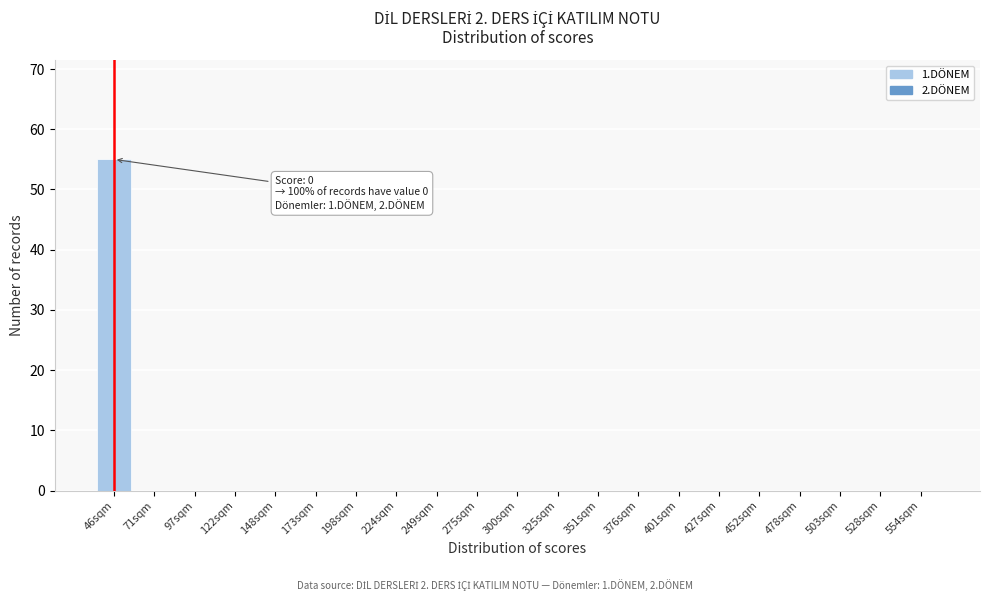

Reading right to left, transcribe all the data shown in this chart.

554sqm=0	528sqm=0	503sqm=0	478sqm=0	452sqm=0	427sqm=0	401sqm=0	376sqm=0	351sqm=0	325sqm=0	300sqm=0	275sqm=0	249sqm=0	224sqm=0	198sqm=0	173sqm=0	148sqm=0	122sqm=0	97sqm=0	71sqm=0	46sqm=55